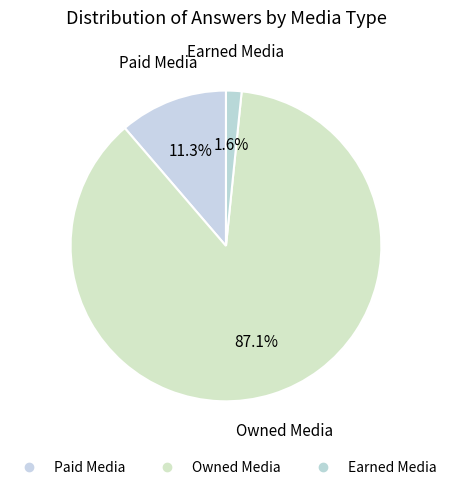

Count the number of slices in the pie.

3